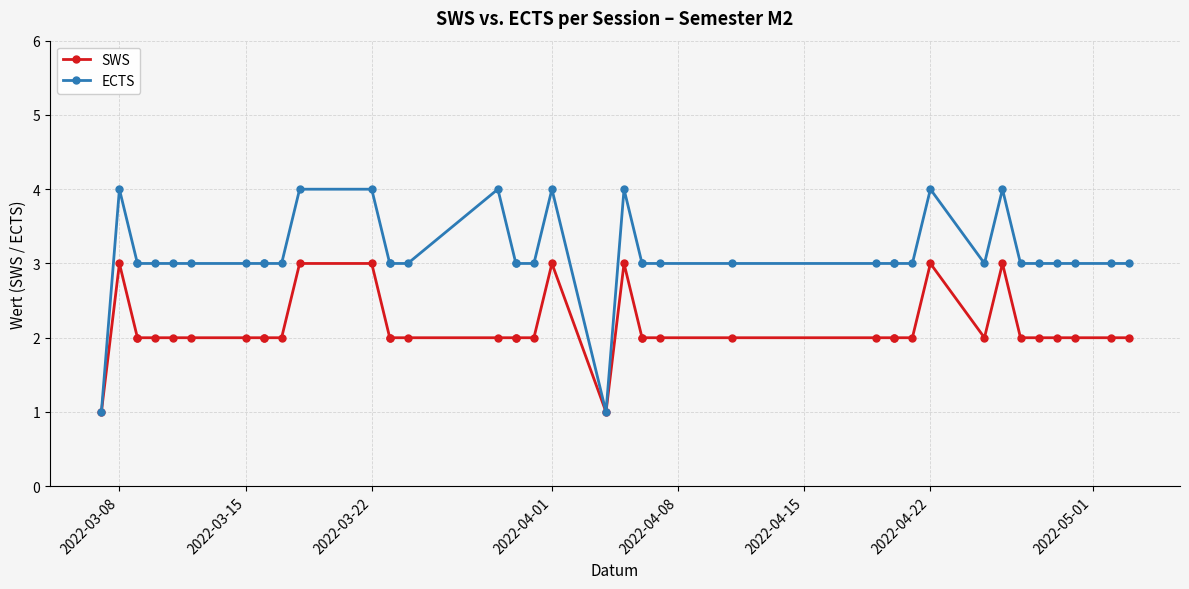

What are all the series names shown in the legend?

SWS, ECTS